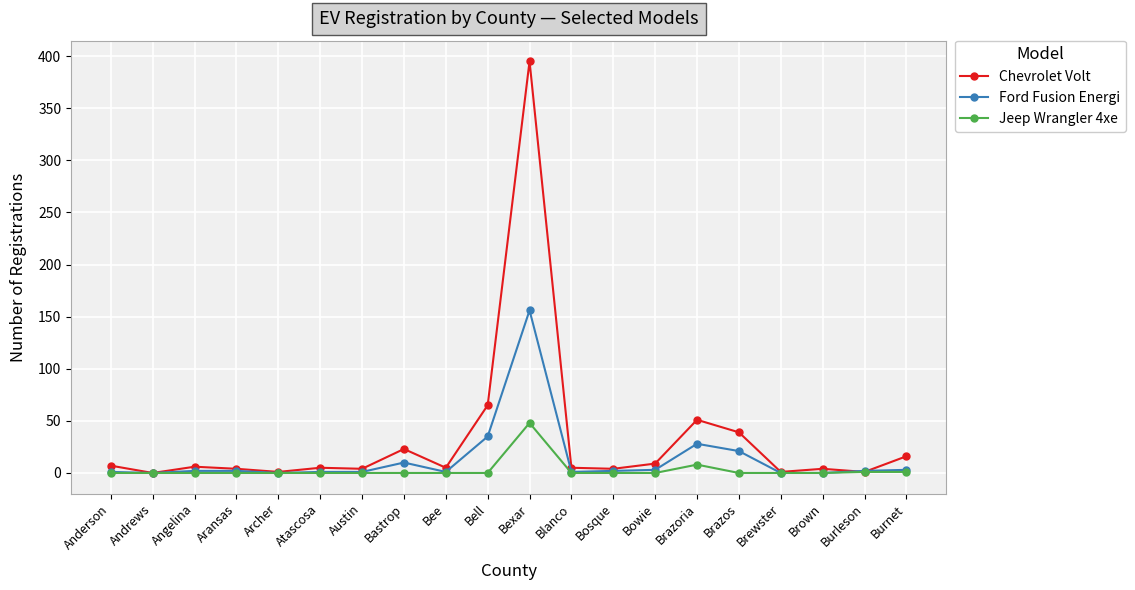

What is the difference between the maximum and minimum values in the Ford Fusion Energi series?

156